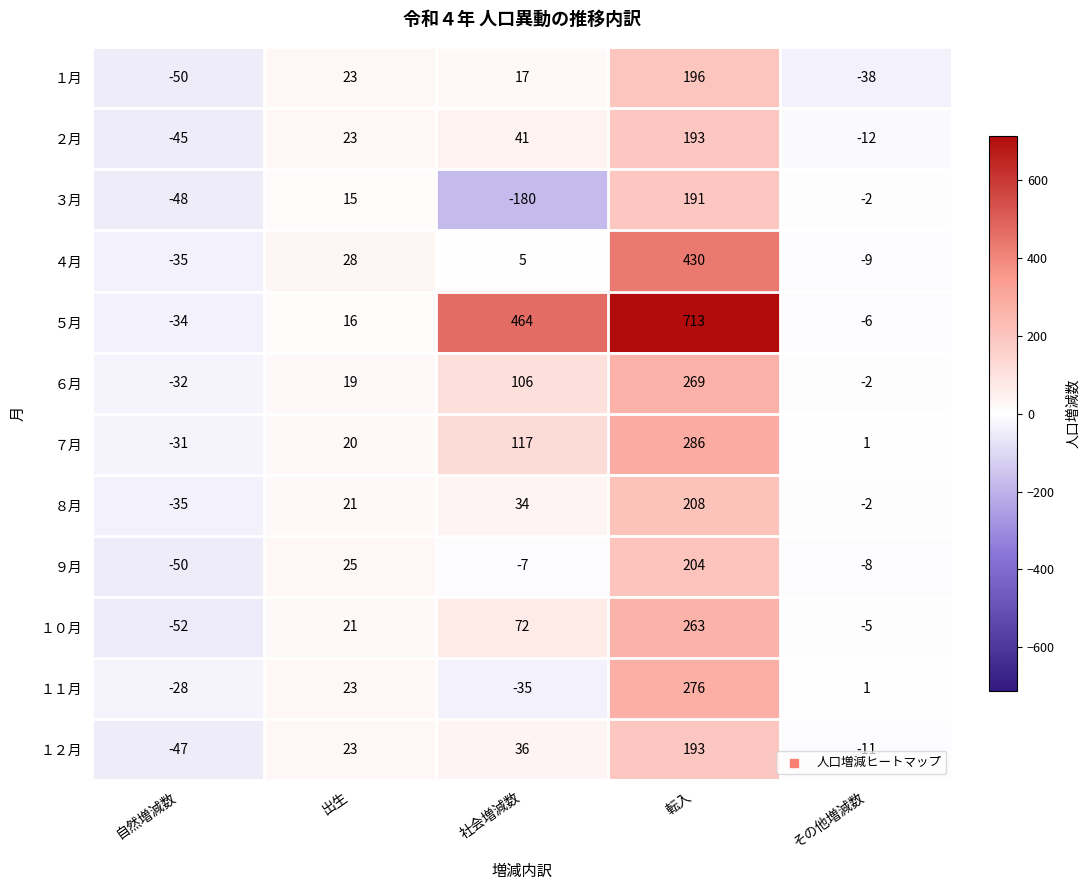

What is the difference between the ５月 values at 自然増減数 and その他増減数?

28